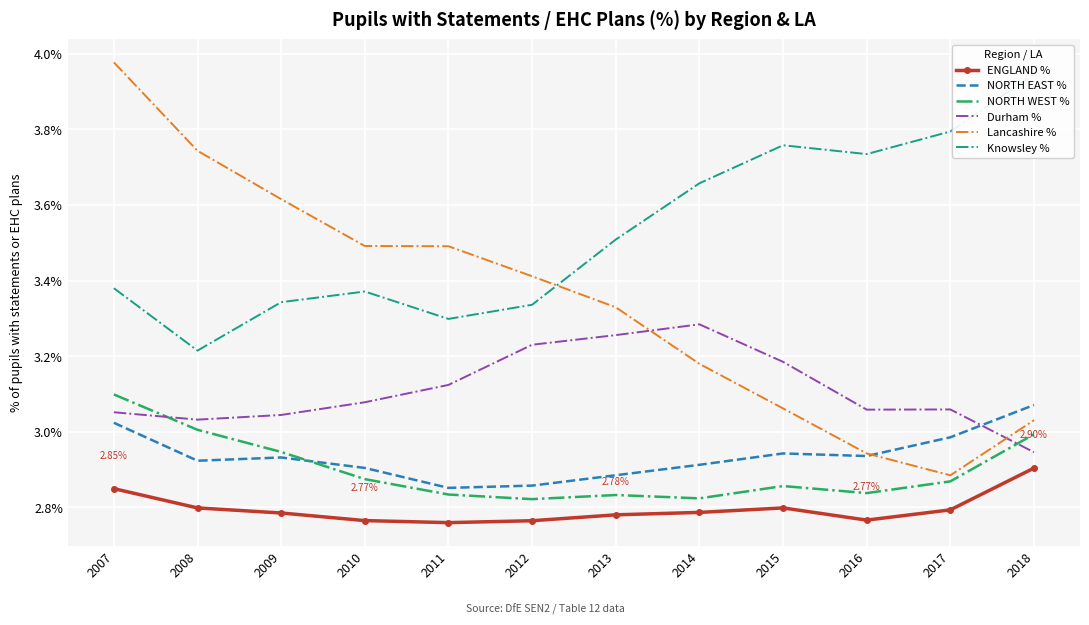

Which series ends up on top after the final intersection of NORTH EAST % and Lancashire %?

NORTH EAST %